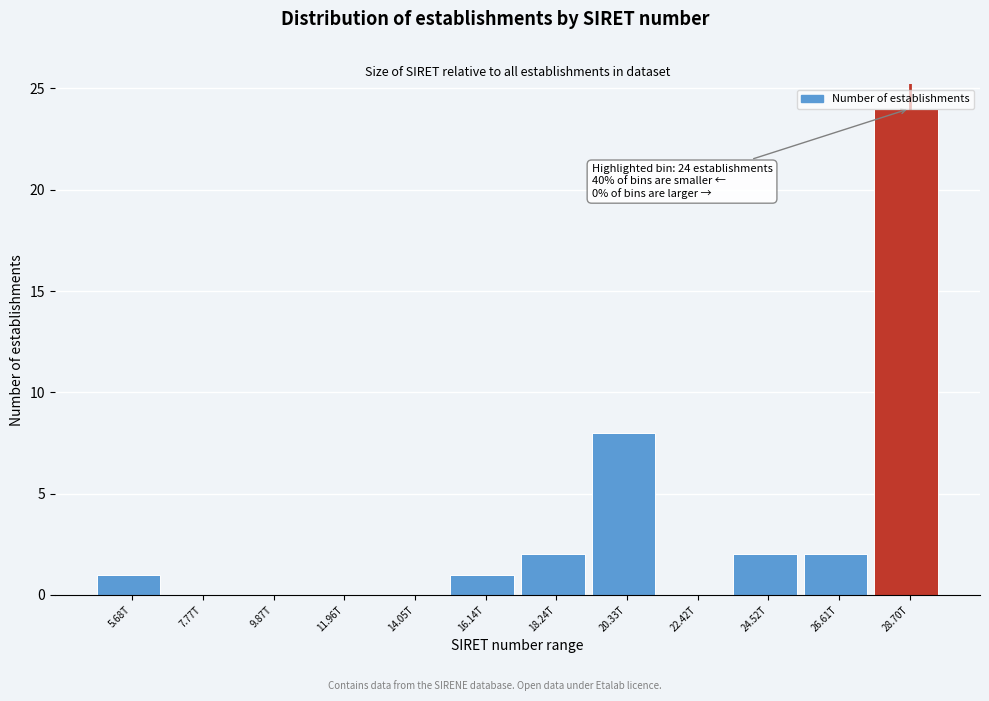

Approximately how many times larger is the value at 28.70T compared to 16.14T?

24.0